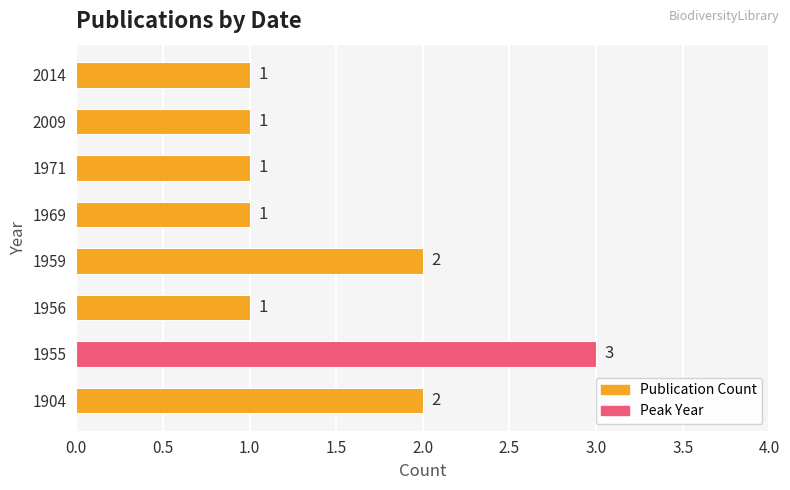

What is the change in value from 1956 to 1959?

+1